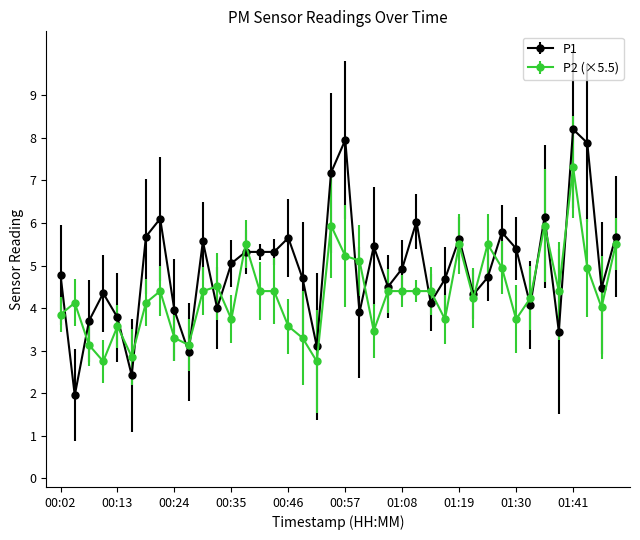

True or false: P1 has more than 0 points higher than both neighbors.

True